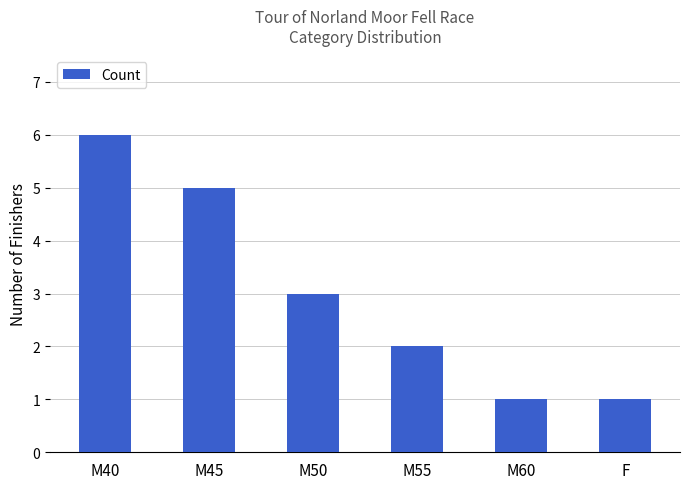

How many categories are shown in the chart?

6